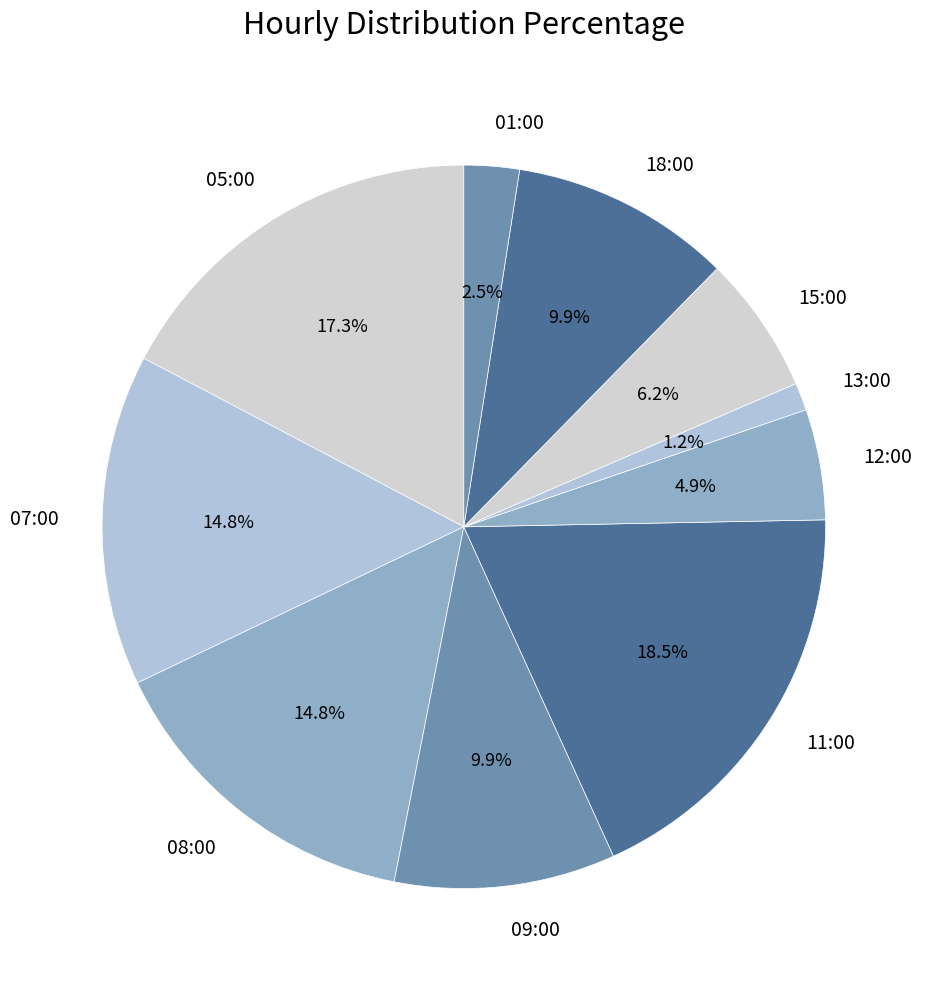

Does 18:00 account for over 50% of the chart?

No